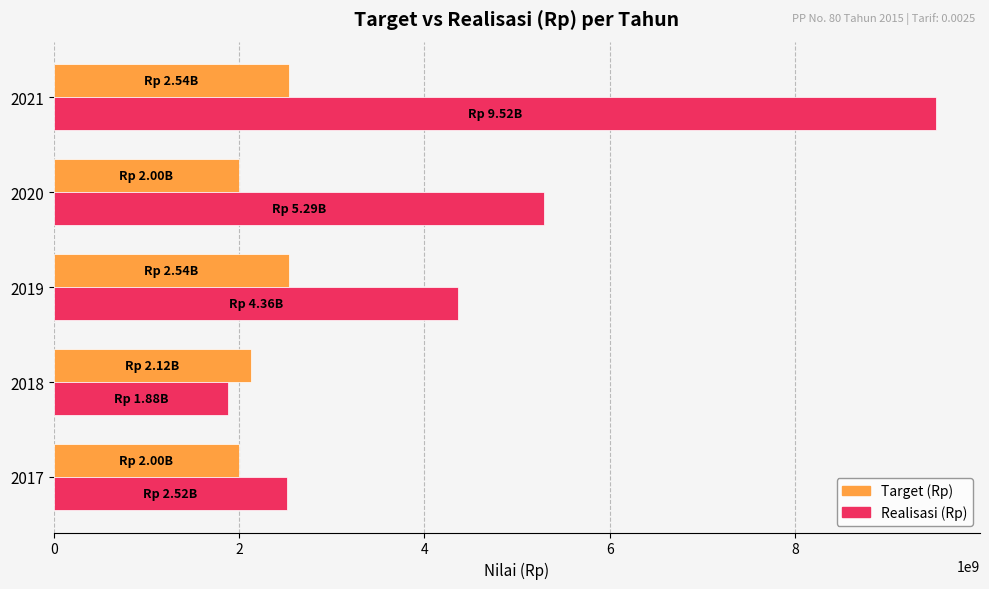

At 2019, list the series in order from largest to smallest.

Realisasi (Rp), Target (Rp)